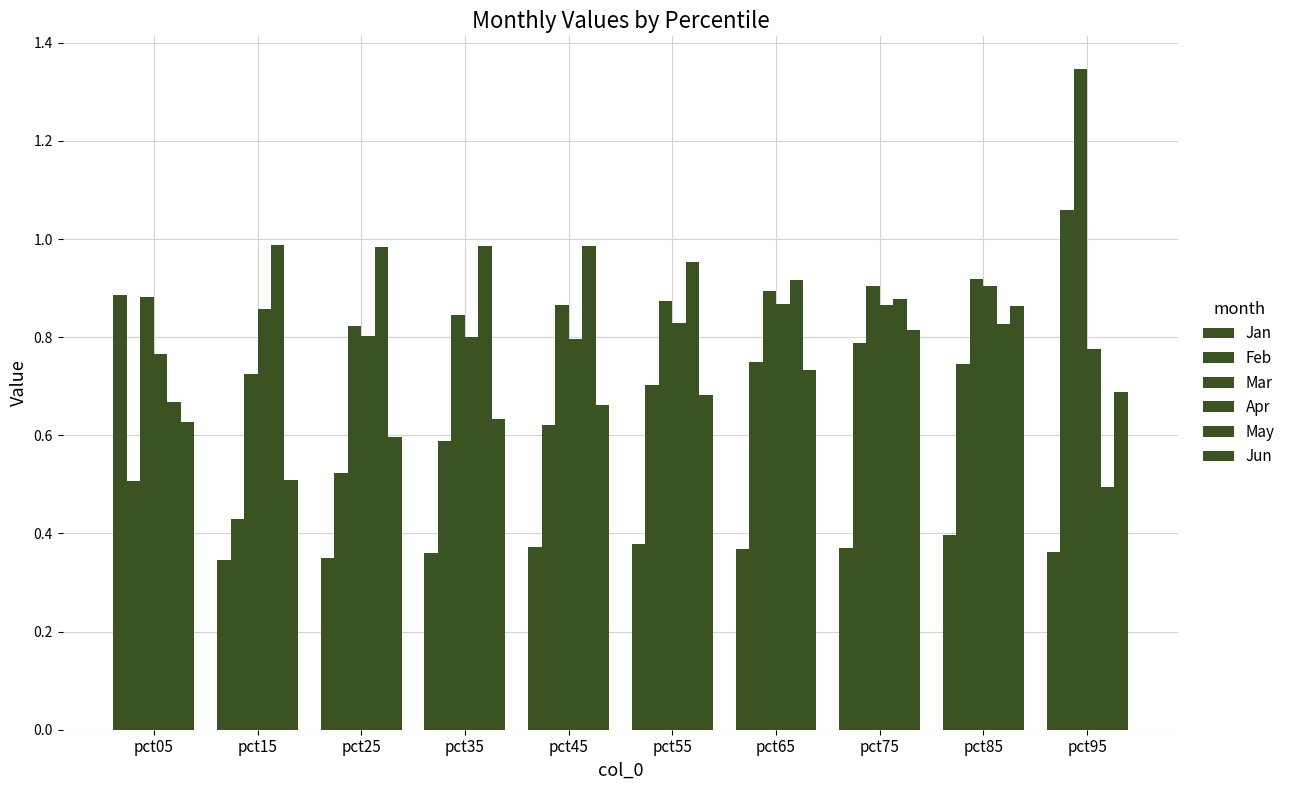

How many groups of bars are there?

10